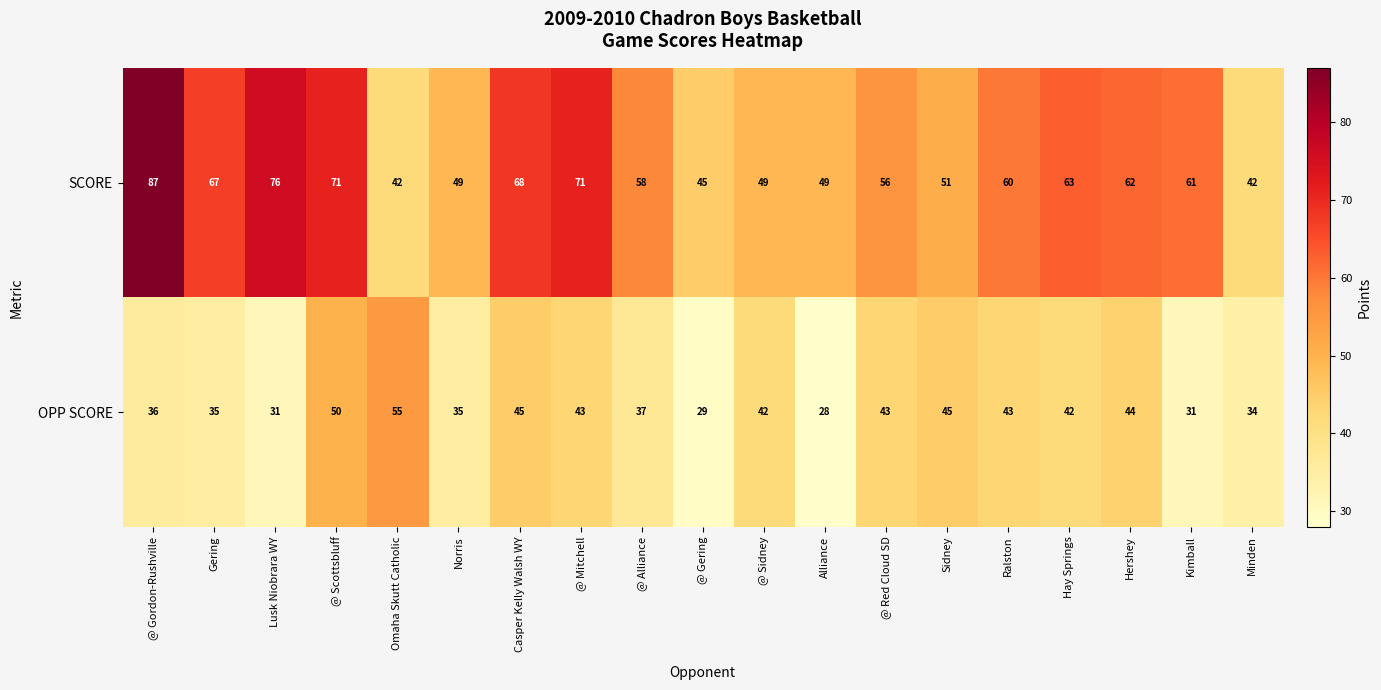

Which category has the highest value across all series?

@ Gordon-Rushville